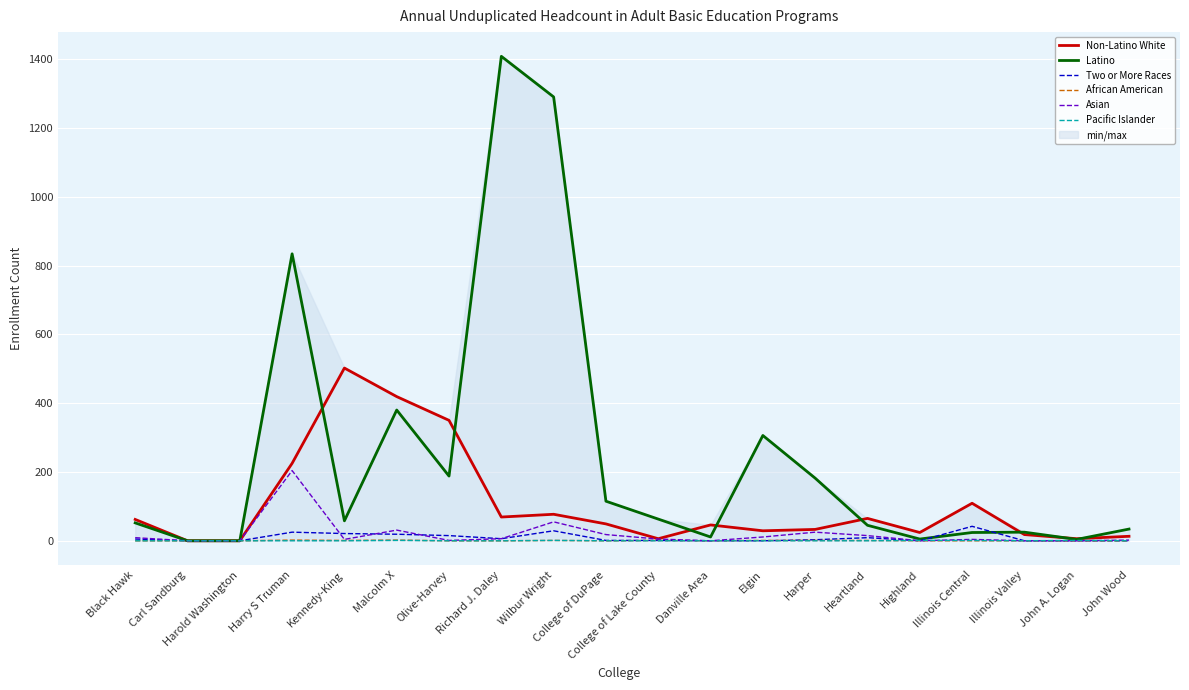

List the labels in order of Asian value, largest first.

Harry S Truman, Wilbur Wright, Malcolm X, Harper, College of DuPage, Heartland, Elgin, Black Hawk, Richard J. Daley, College of Lake County, Kennedy-King, Illinois Central, John Wood, Olive-Harvey, Carl Sandburg, Harold Washington, Danville Area, Highland, Illinois Valley, John A. Logan